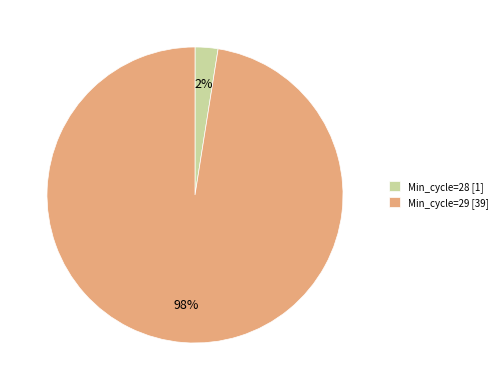

How many segments does this pie chart have?

2